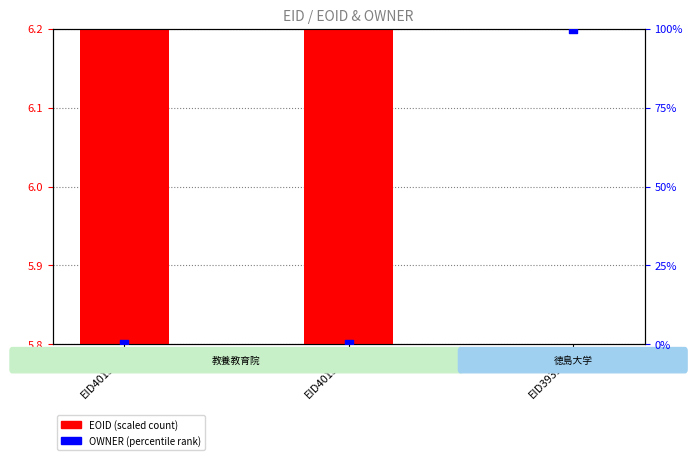

At how many categories does at least one series exceed 86?

1